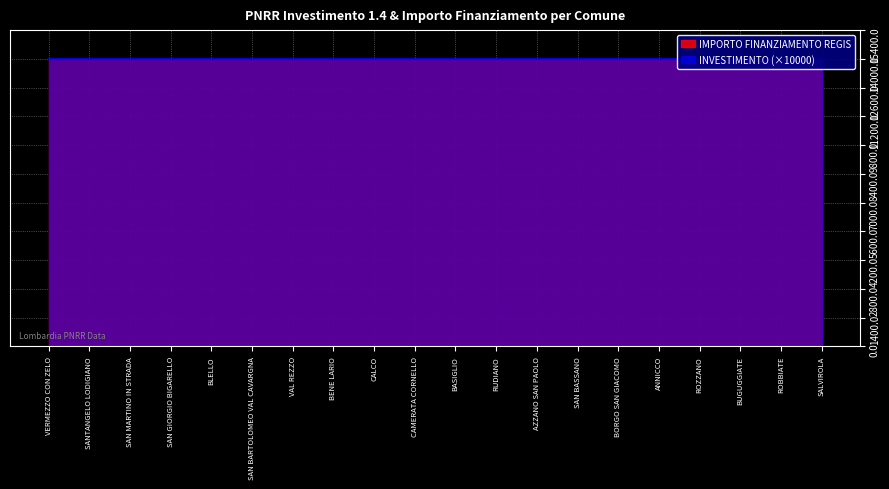

Reading left to right, list all the values displayed in this chart.

INVESTIMENTO: 1.4	1.4	1.4	1.4	1.4	1.4	1.4	1.4	1.4	1.4	1.4	1.4	1.4	1.4	1.4	1.4	1.4	1.4	1.4	1.4
IMPORTO FINANZIAMENTO REGIS: 14000.0	14000.0	14000.0	14000.0	14000.0	14000.0	14000.0	14000.0	14000.0	14000.0	14000.0	14000.0	14000.0	14000.0	14000.0	14000.0	14000.0	14000.0	14000.0	14000.0